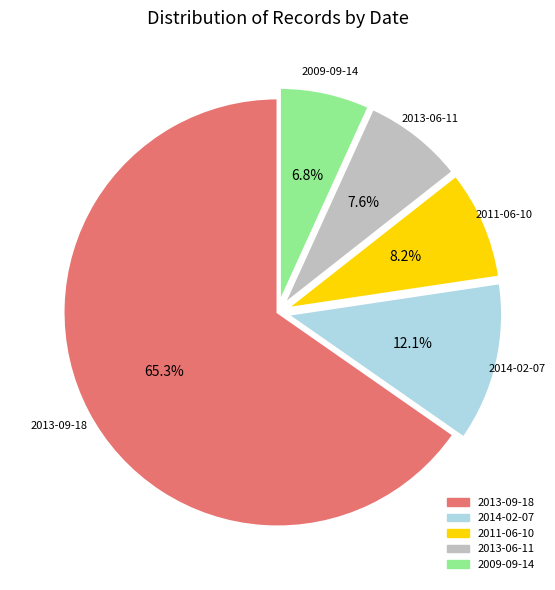

Is it true that 2011-06-10 is 1% of the pie?

False